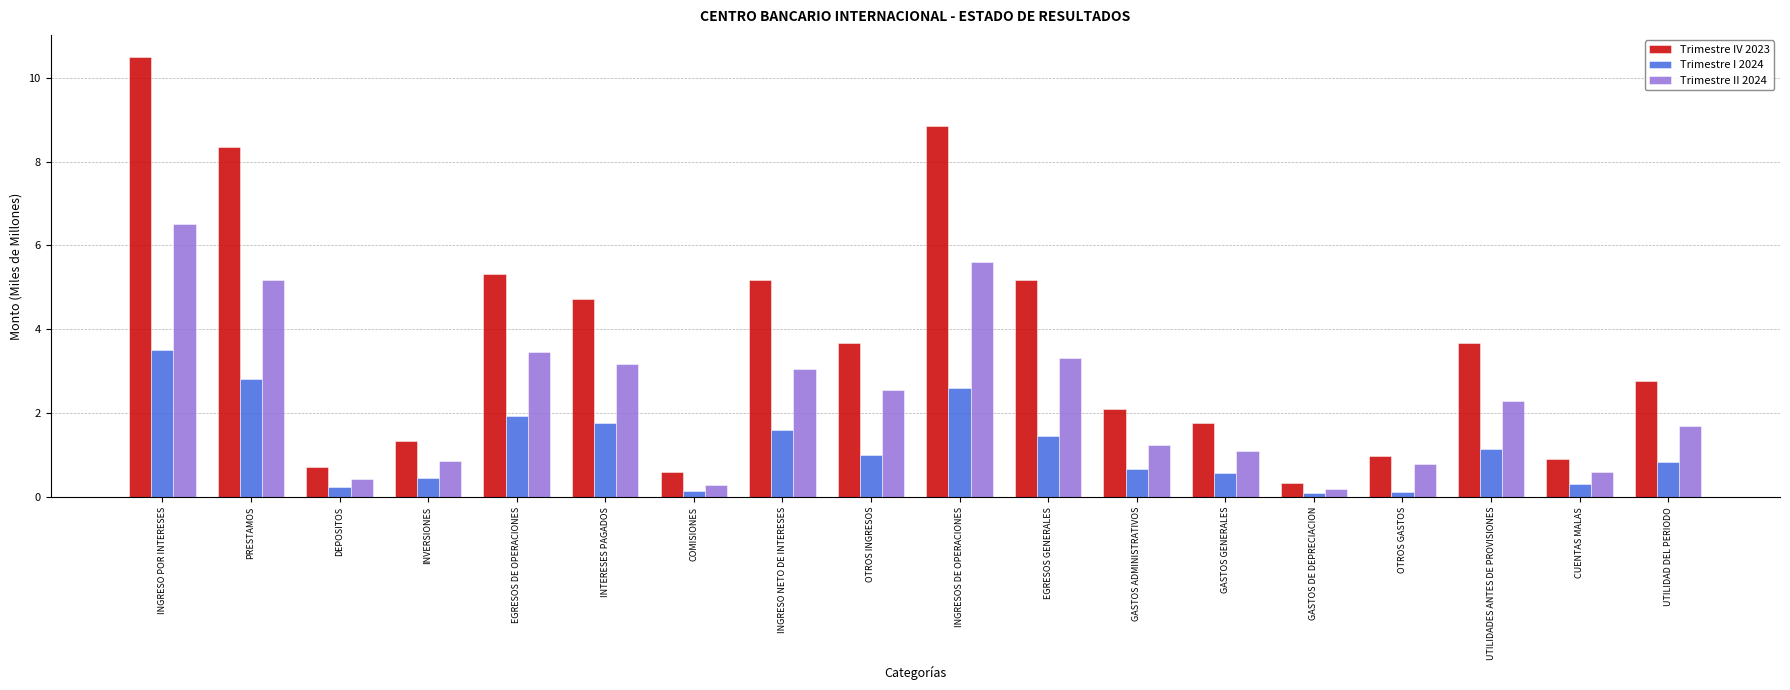

What is the total value across all series at INGRESOS DE OPERACIONES?

17.1